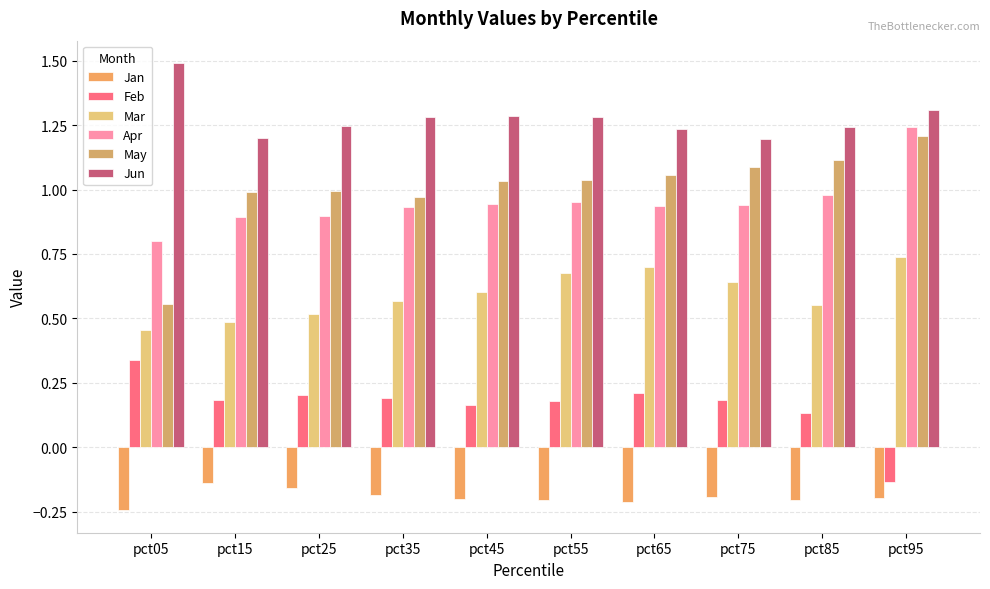

Reading right to left, list all the values displayed in this chart.

Jan: -0.2	-0.2	-0.2	-0.2	-0.2	-0.2	-0.2	-0.2	-0.1	-0.2
Feb: -0.1	0.1	0.2	0.2	0.2	0.2	0.2	0.2	0.2	0.3
Mar: 0.7	0.6	0.6	0.7	0.7	0.6	0.6	0.5	0.5	0.5
Apr: 1.2	1.0	0.9	0.9	1.0	0.9	0.9	0.9	0.9	0.8
May: 1.2	1.1	1.1	1.1	1.0	1.0	1.0	1.0	1.0	0.6
Jun: 1.3	1.2	1.2	1.2	1.3	1.3	1.3	1.2	1.2	1.5